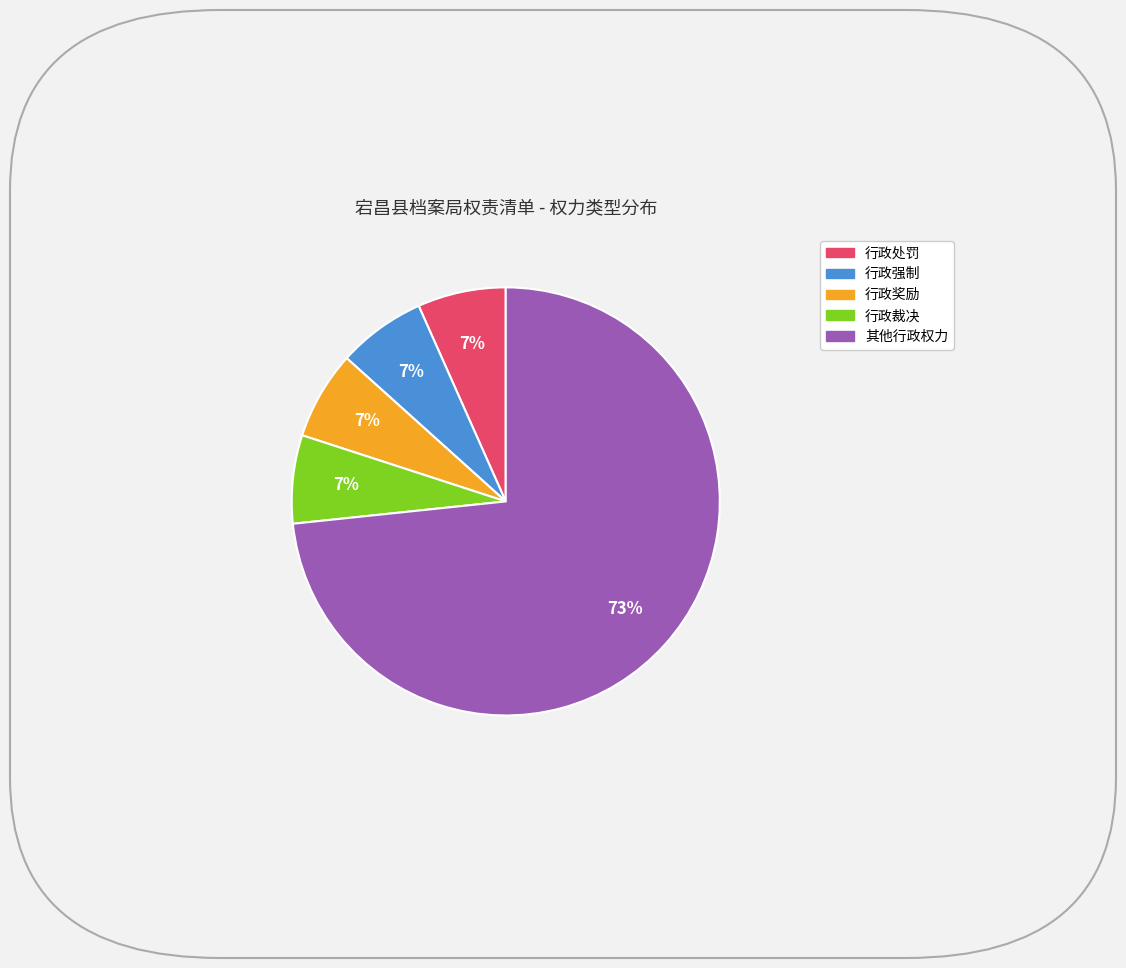

Which category accounts for the majority?

其他行政权力